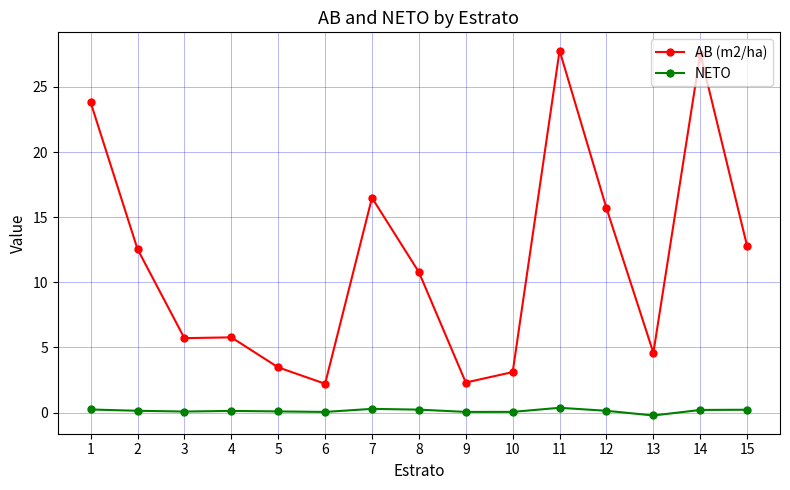

True or false: NETO has more than 2 points higher than both neighbors.

True